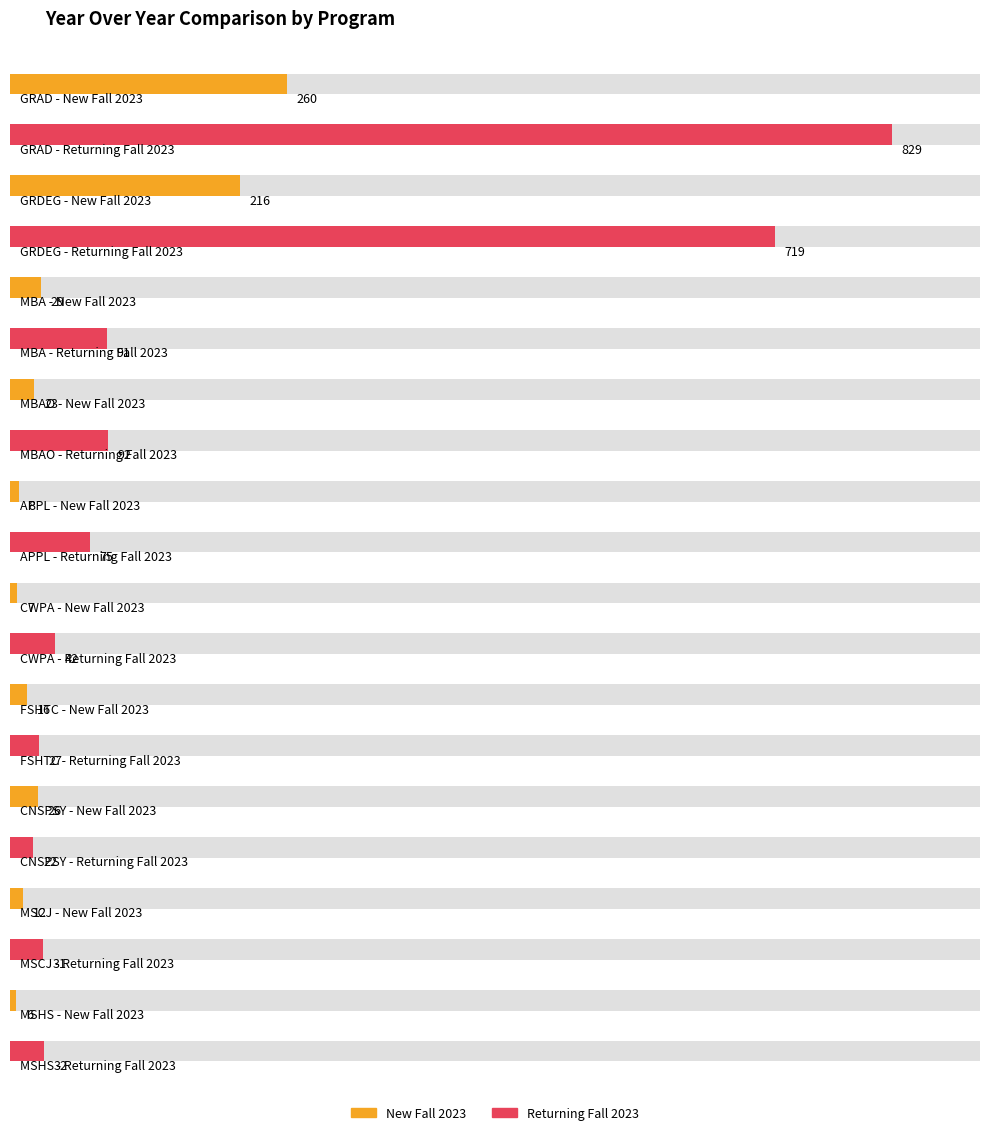

At which category is the sum across all series the highest?

GRAD